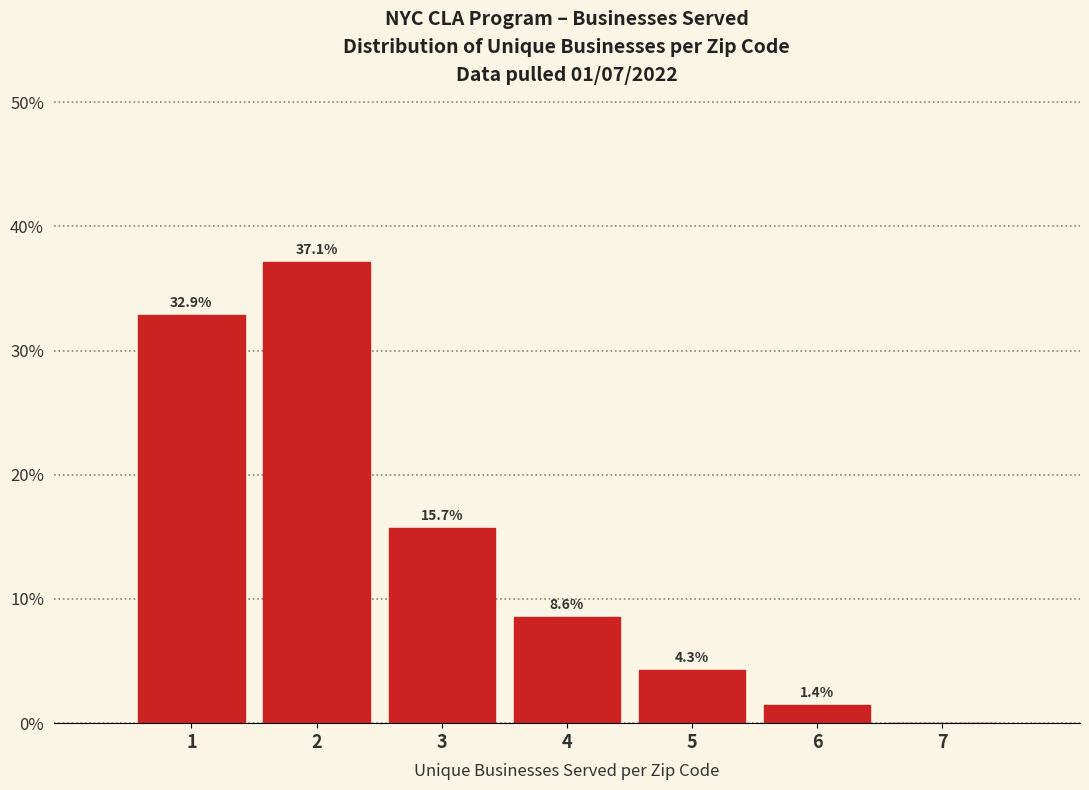

Over which range of the x-axis is the bar tallest?

1.5 to 2.5